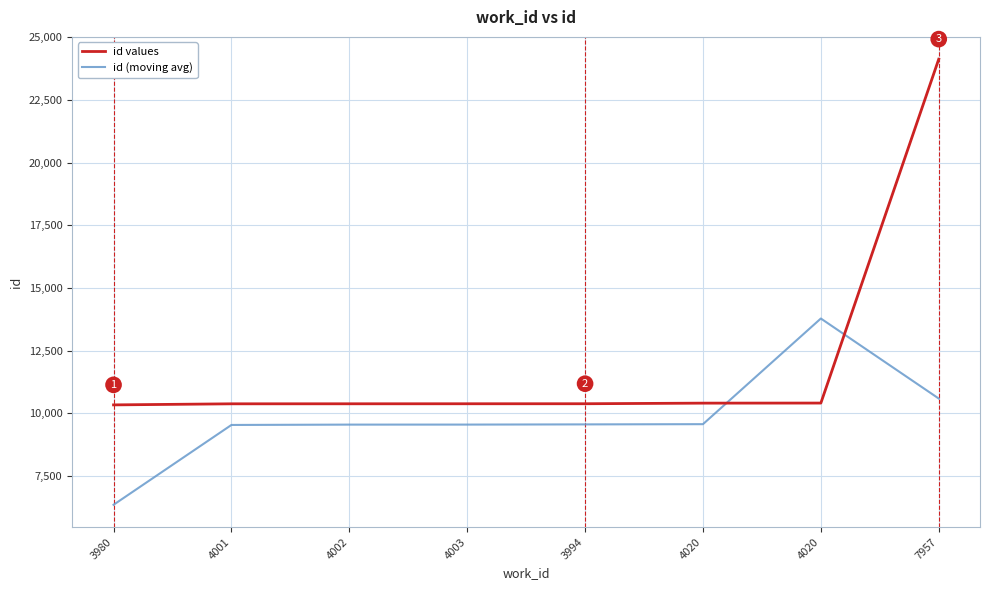

Which series has the largest total across all categories?

id values